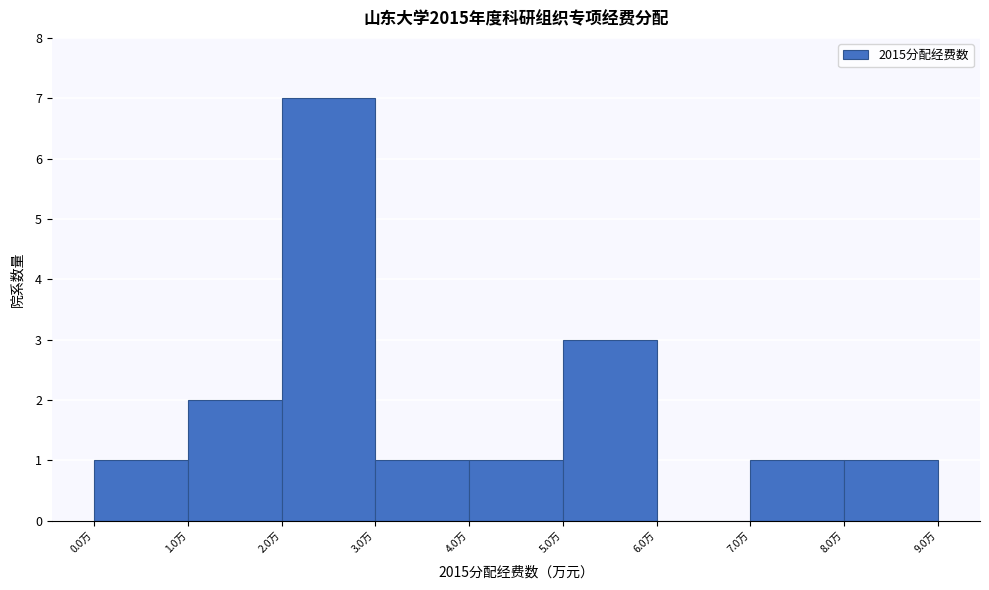

How tall is the bar that spans 4 to 5 on the x-axis? The values are not printed on the chart, so give them approximately, as read against the axis.

1